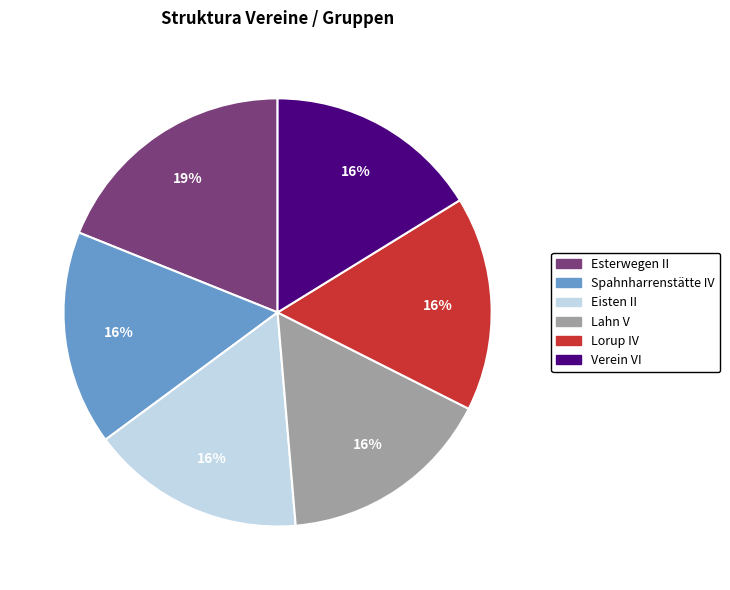

To the nearest percent, what percentage of the pie is Esterwegen II?

19%